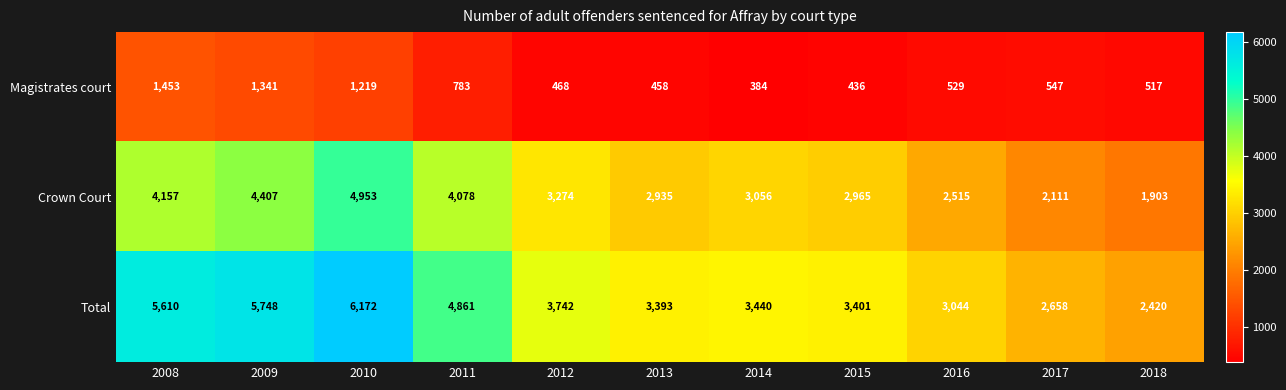

Where does the Total series first go above 3440?

2008